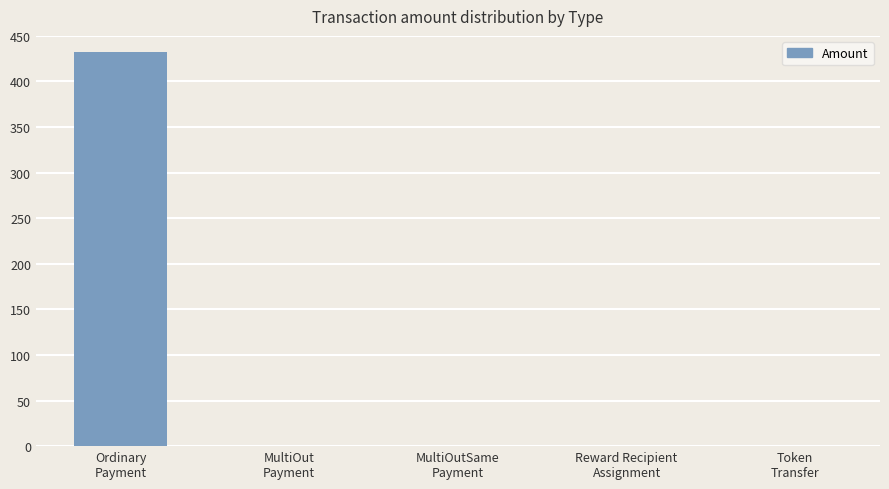

Are the bars horizontal?

No